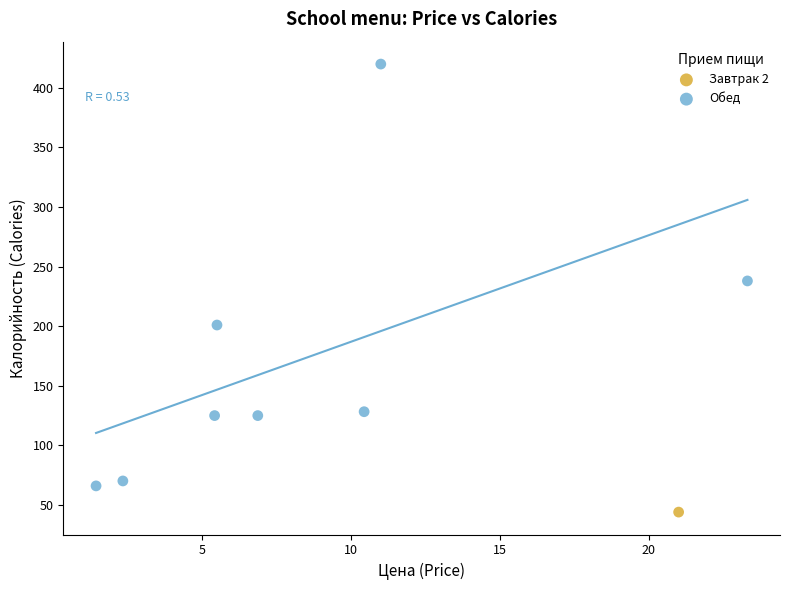

What are all the series names shown in the legend?

Завтрак 2, Обед